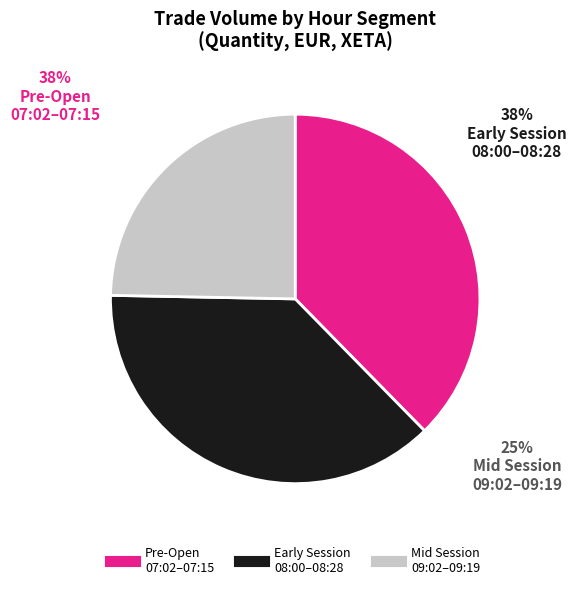

Is there any slice that represents more than half of the pie?

No